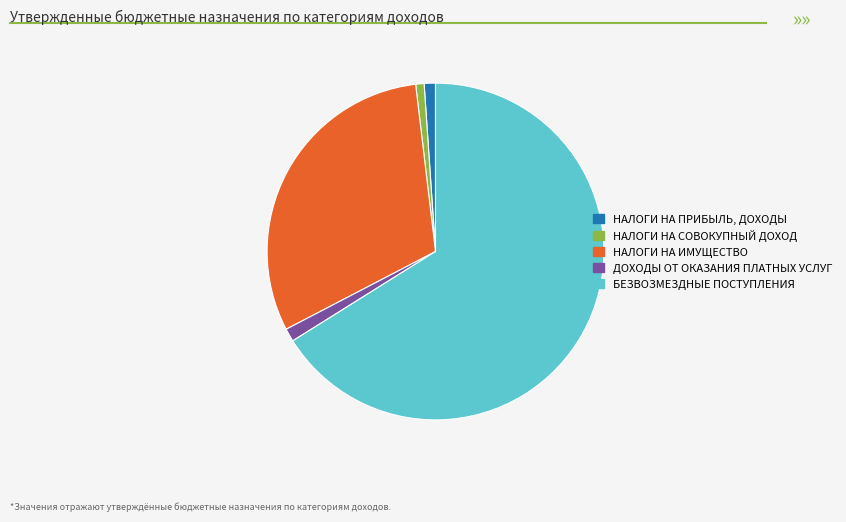

Approximately how many times larger is the value at ДОХОДЫ ОТ ОКАЗАНИЯ ПЛАТНЫХ УСЛУГ compared to НАЛОГИ НА СОВОКУПНЫЙ ДОХОД?

1.6